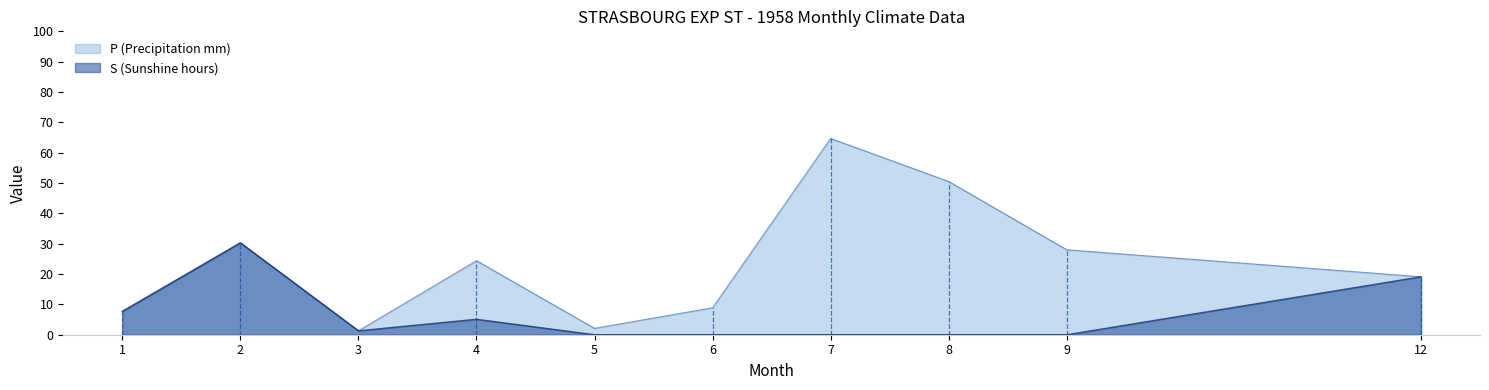

Rank the series by their average value, from highest to lowest.

P (Precipitation mm), S (Sunshine hours)